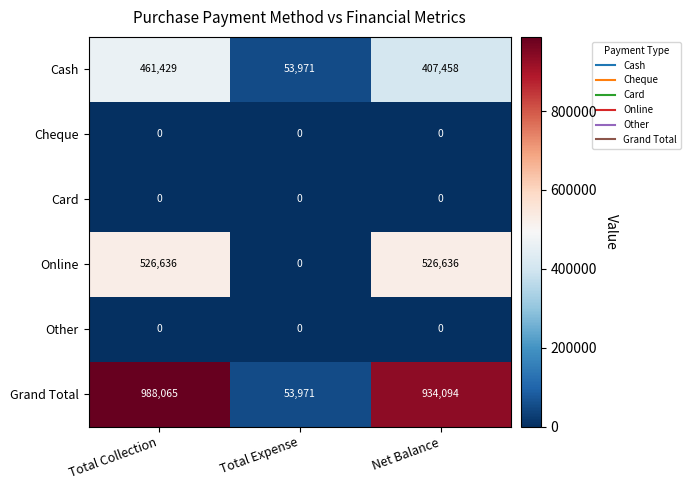

Which series changed the most between Total Expense and Net Balance?

Grand Total